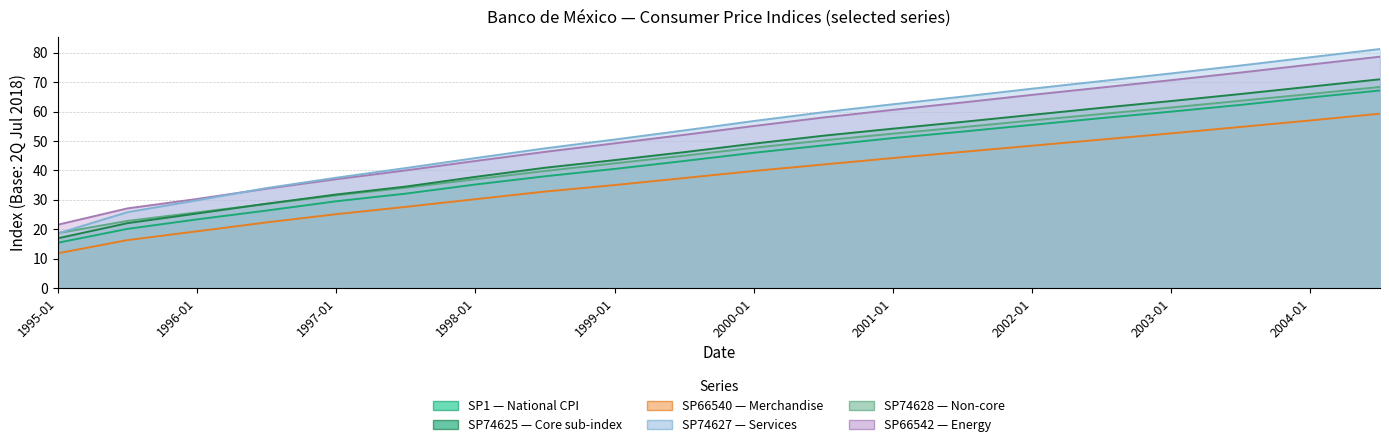

True or false: SP74625 and SP74627 cross at least once.

False